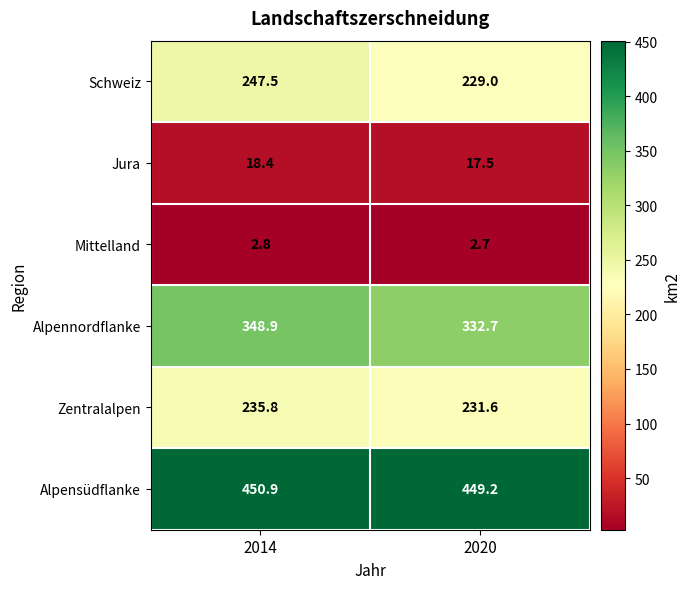

The Mittelland series shows 2.8 at 2014. True or false?

True